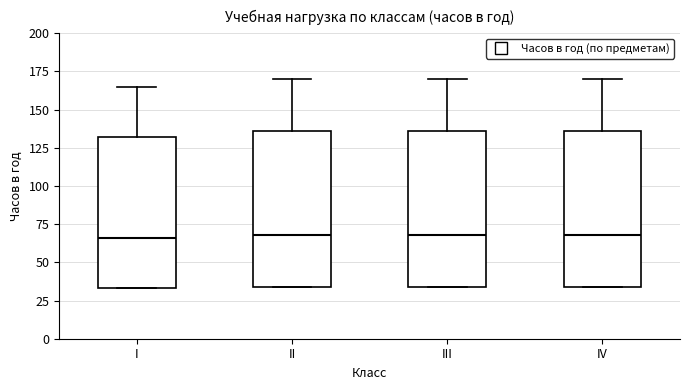

Where does the median line of the box for IV sit on the y-axis? The values are not printed on the chart, so give them approximately, as read against the axis.

70